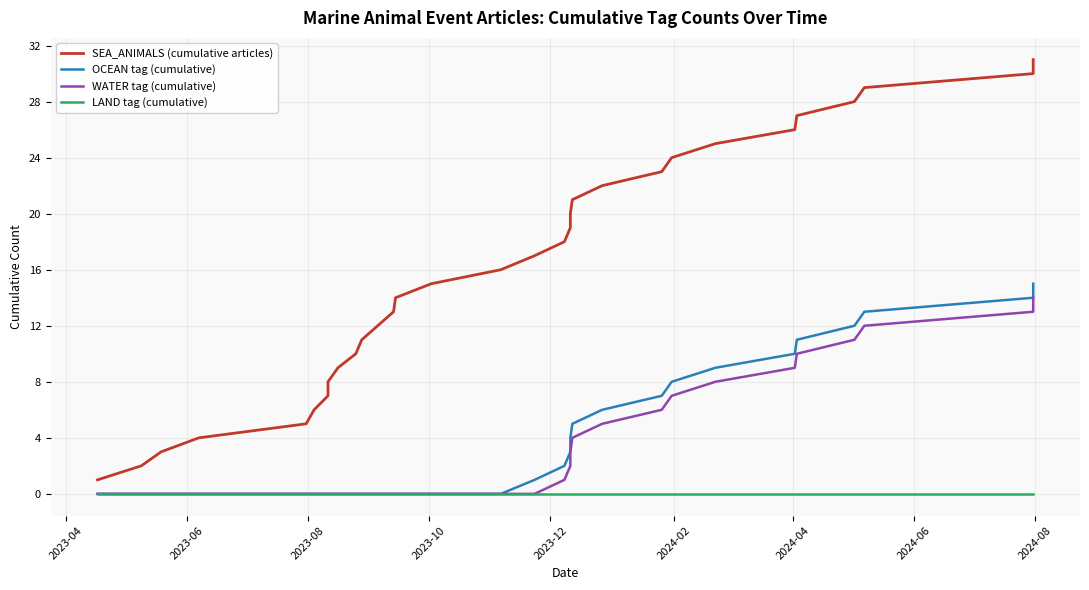

Which series has the widest spread of values?

SEA_ANIMALS (cumulative articles)